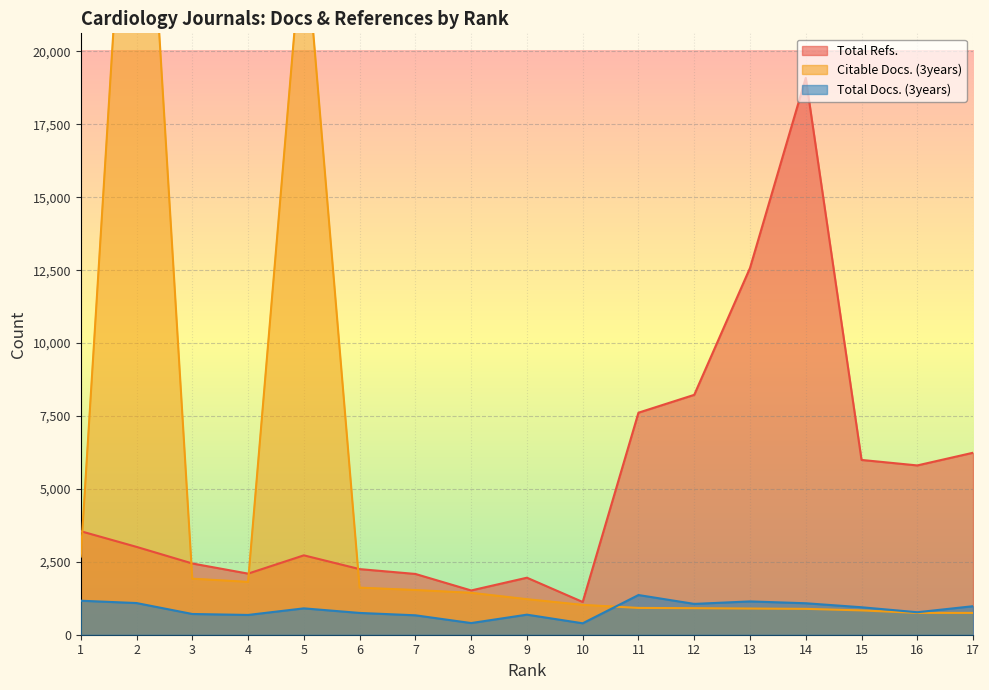

At which label is Total Docs. (3years) closest to 876?

5